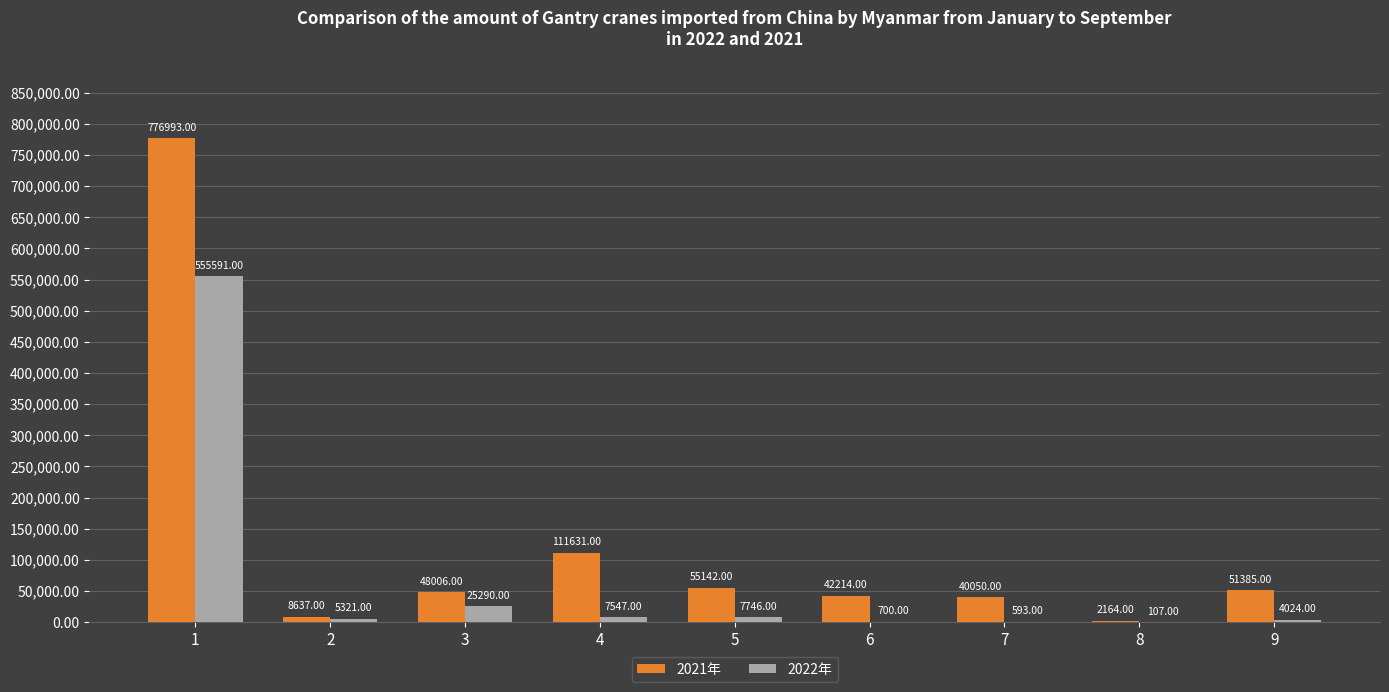

Which series changed the most between 4 and 9?

2021年